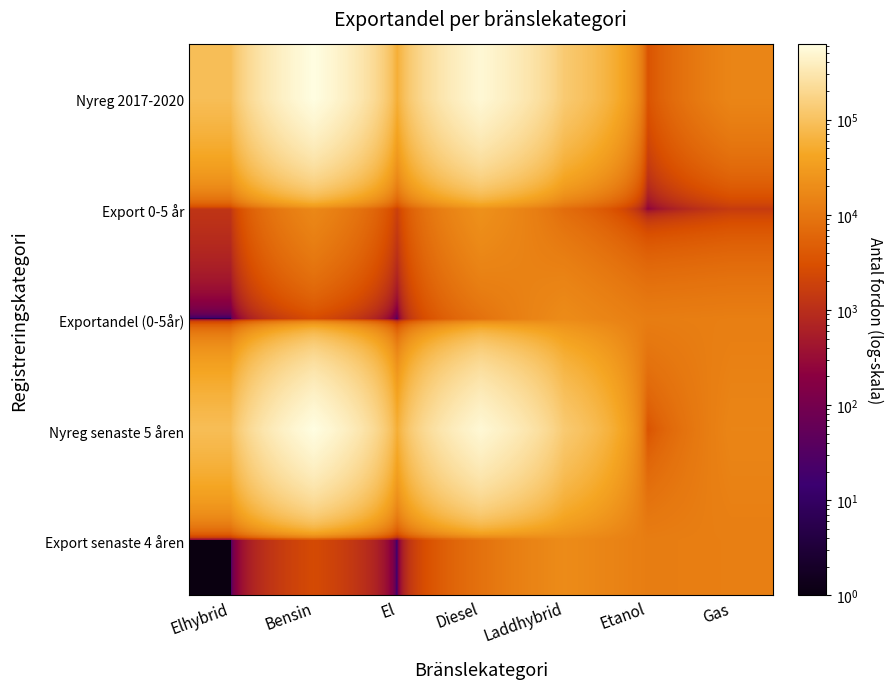

Rank the series at Elhybrid from lowest to highest value.

Exportandel (0-5år), Export senaste 4 åren, Export 0-5 år, Nyreg 2017-2020, Nyreg senaste 5 åren